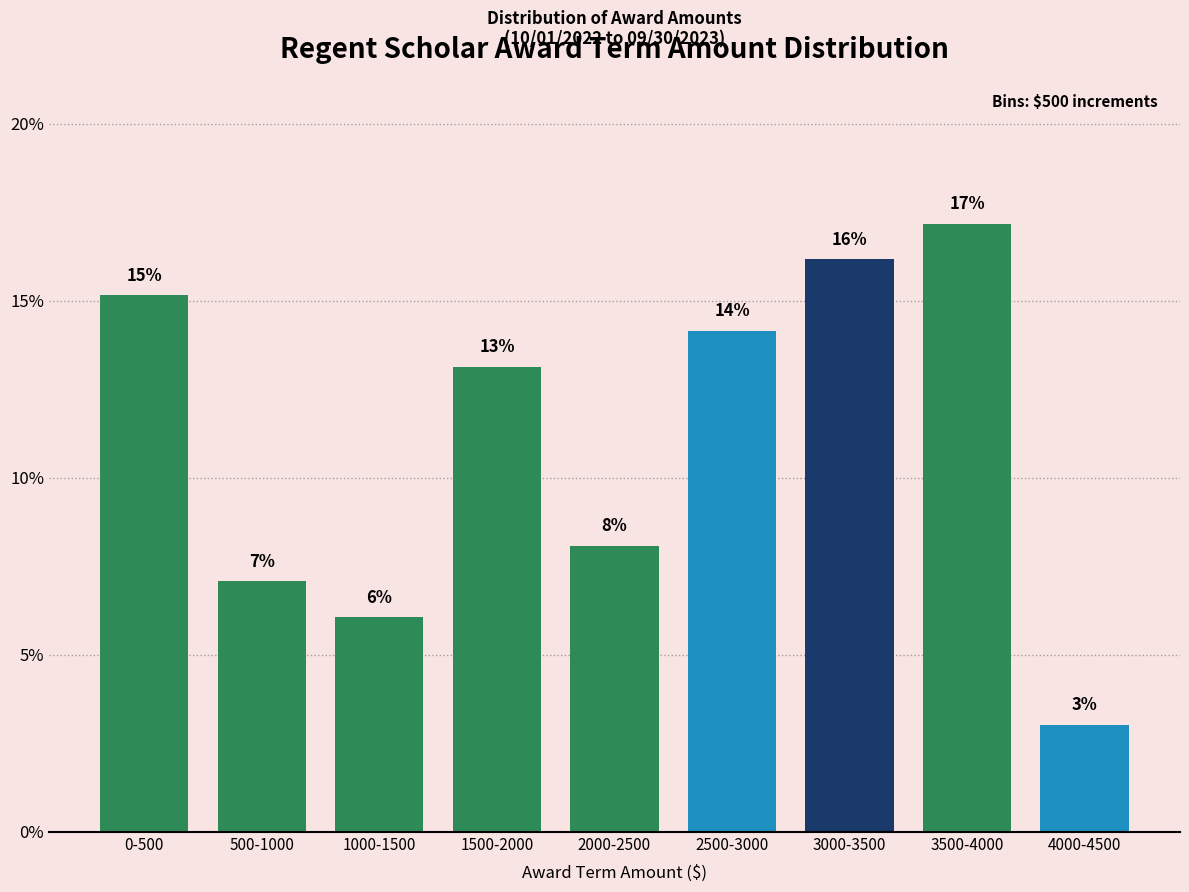

How many bars are there in total?

9